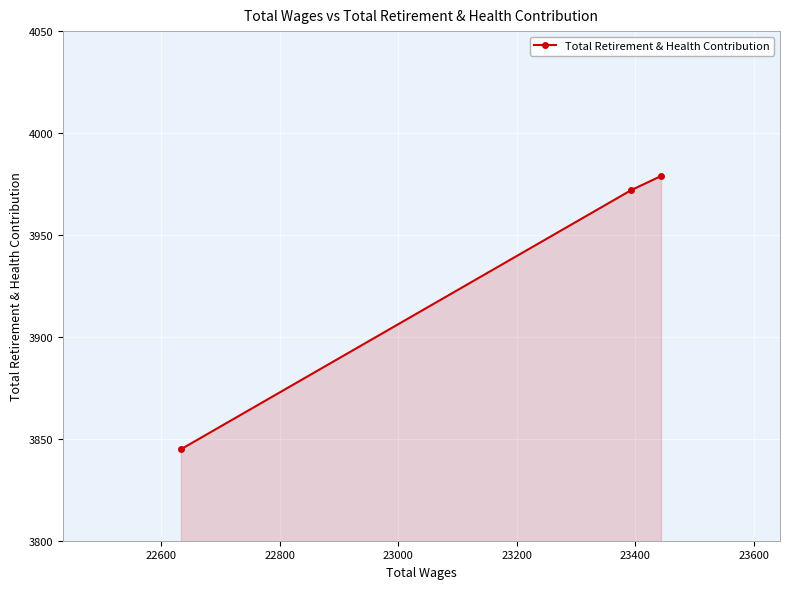

What is the maximum value shown in the chart?

3979